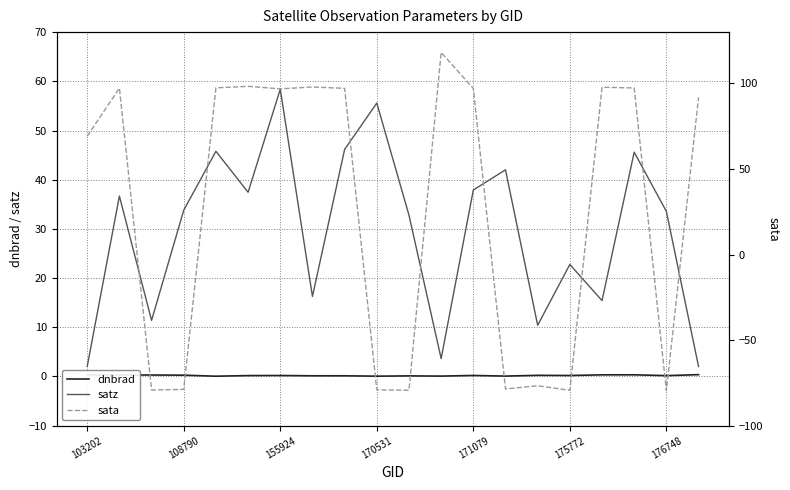

Which category has the highest value in the satz series?

155924